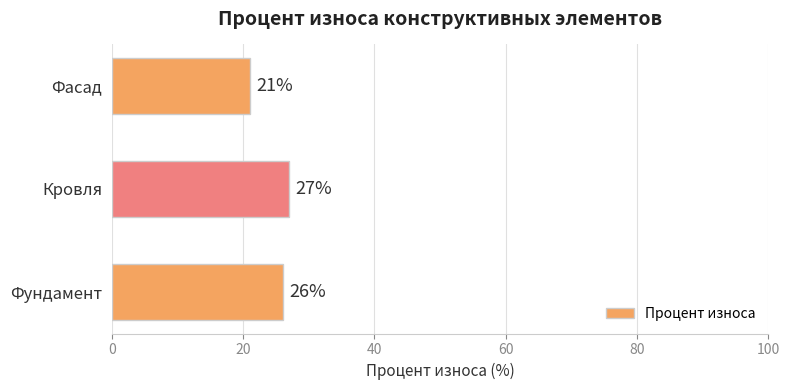

How many data points are less than 26?

1